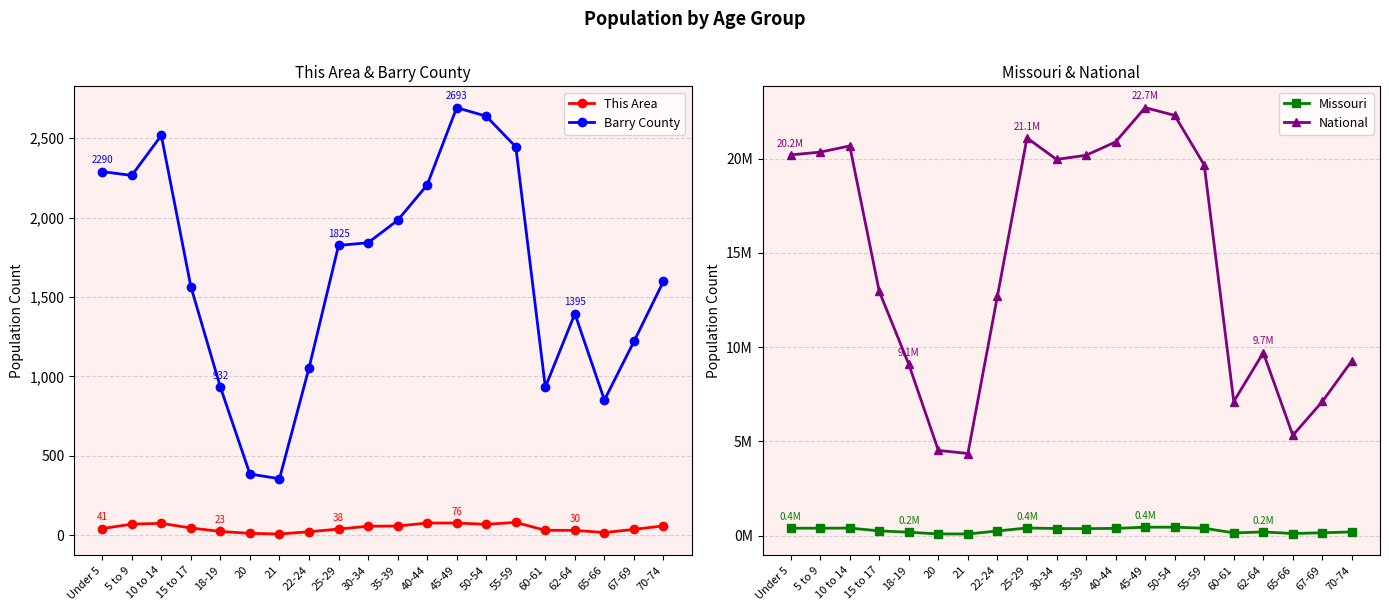

List the series in order of their peak value, lowest first.

This Area, Barry County, Missouri, National